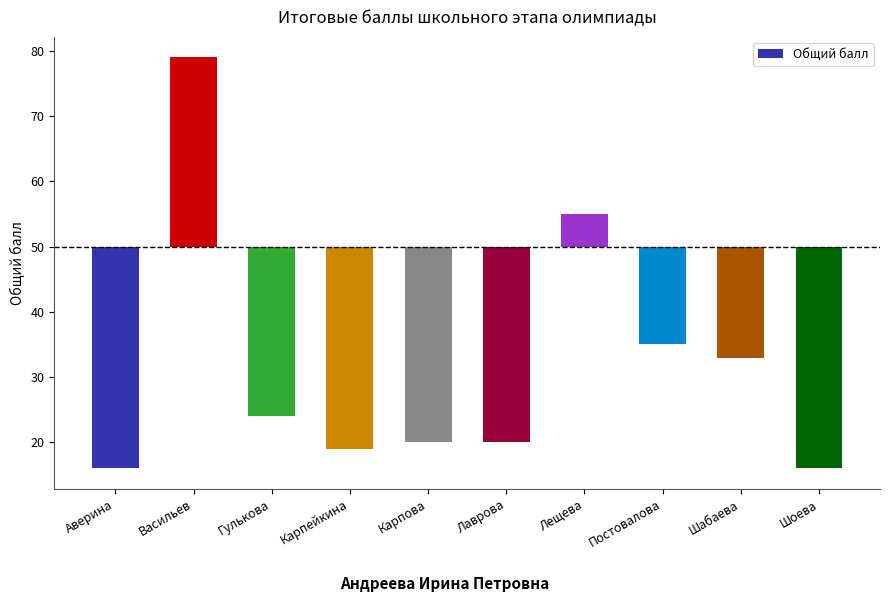

Reading left to right, list all the values displayed in this chart.

-34	29	-26	-31	-30	-30	5	-15	-17	-34